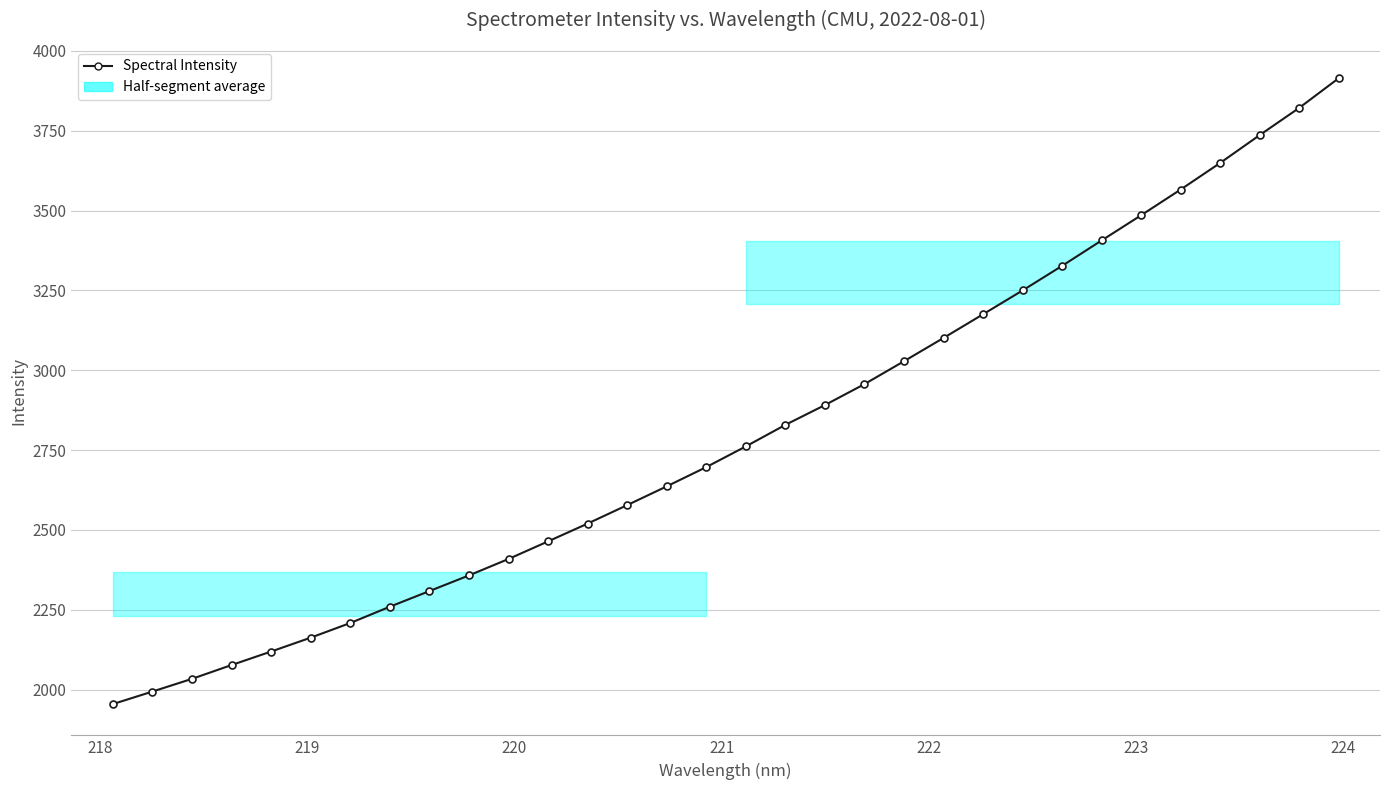

What is the value of the 11th point from the left?

2409.2